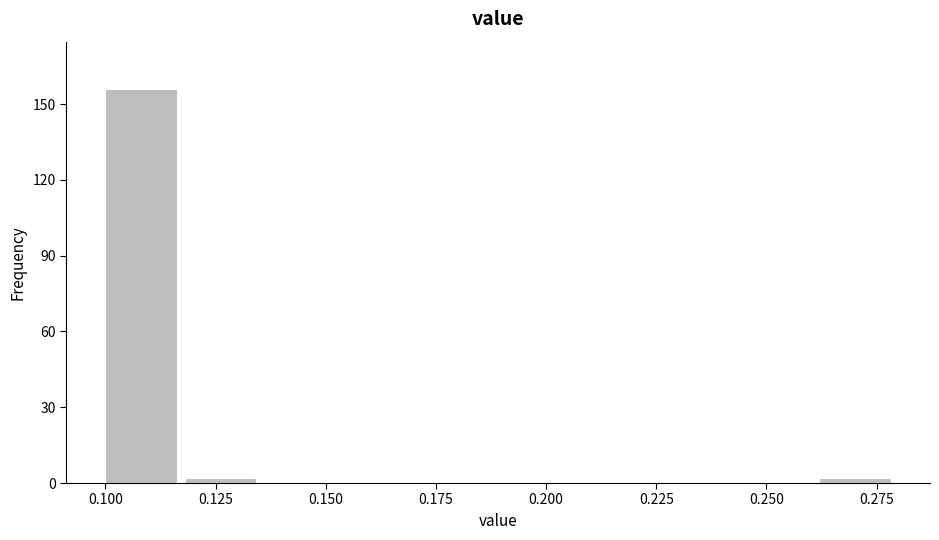

Read against the x-axis, roughly where is the centre of the tallest bar?

0.110